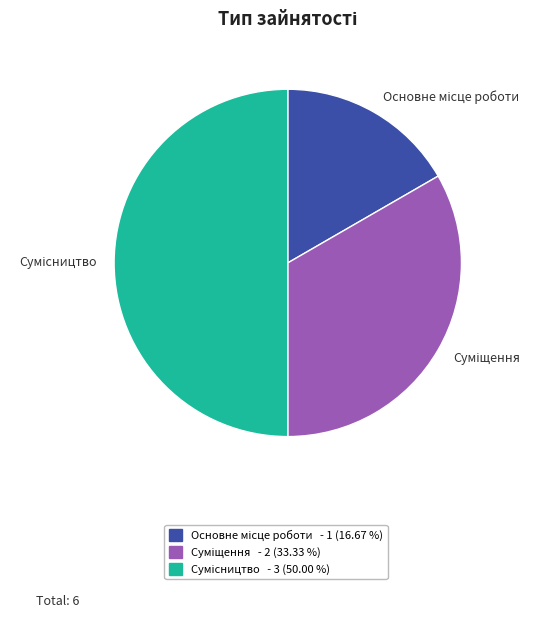

How many segments does this pie chart have?

3